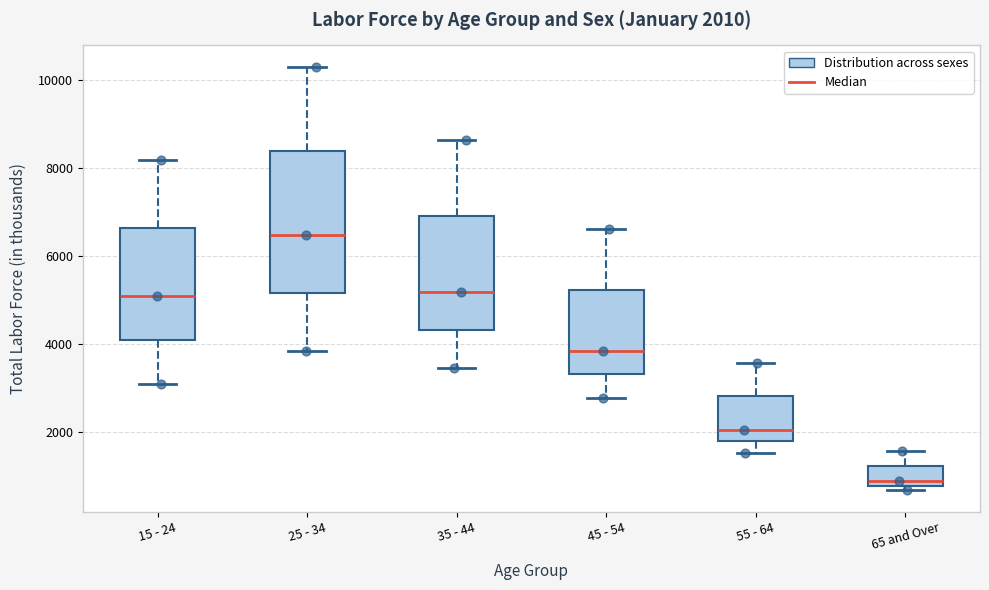

Which box is the tallest, from its lower edge to its upper edge?

25 - 34